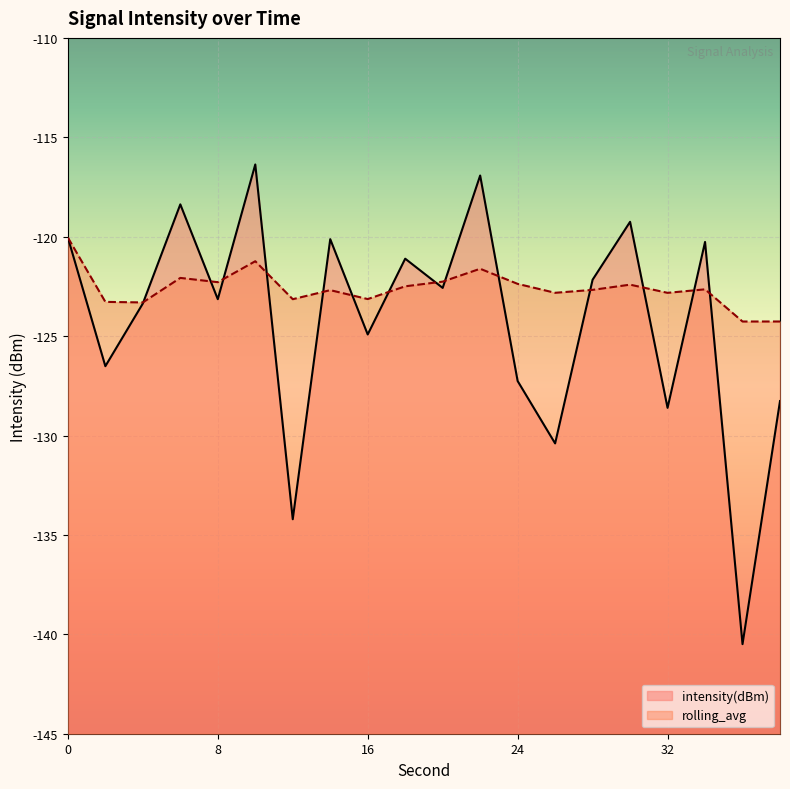

Reading right to left, list all the values displayed in this chart.

intensity(dBm): 38=-128.3	36=-140.5	34=-120.3	32=-128.6	30=-119.3	28=-122.2	26=-130.4	24=-127.3	22=-116.9	20=-122.6	18=-121.1	16=-124.9	14=-120.1	12=-134.2	10=-116.4	8=-123.1	6=-118.4	4=-123.4	2=-126.5	0=-120.0
rolling_avg: 38=-124.3	36=-124.3	34=-122.6	32=-122.8	30=-122.4	28=-122.7	26=-122.8	24=-122.4	22=-121.6	20=-122.3	18=-122.5	16=-123.1	14=-122.7	12=-123.1	10=-121.2	8=-122.3	6=-122.1	4=-123.3	2=-123.3	0=-120.0